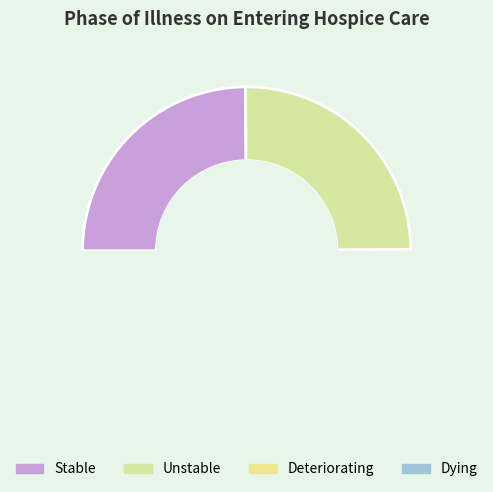

True or false: Unstable accounts for 12% of the total.

False